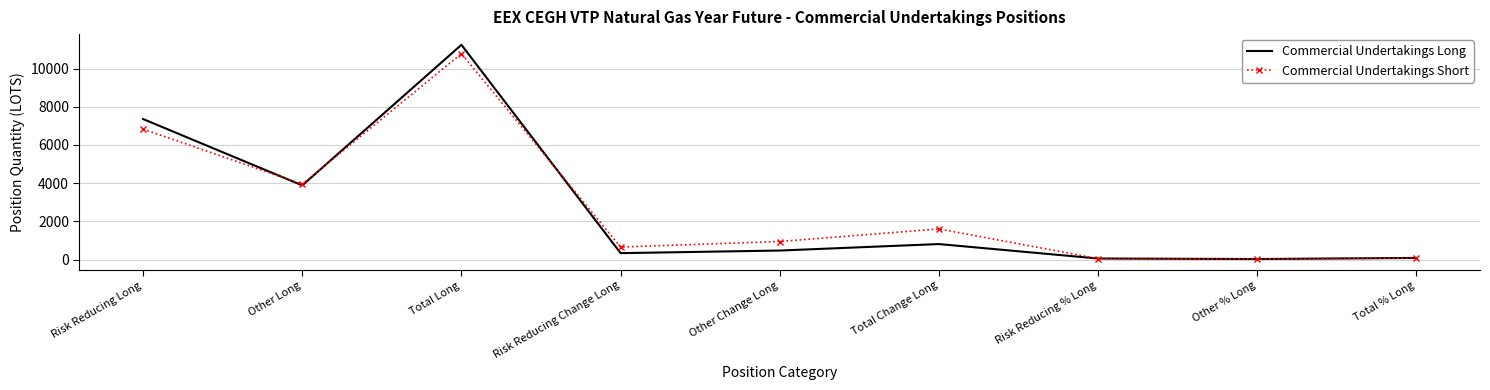

What is the spread (max minus min) of values at Risk Reducing % Long?

4.1